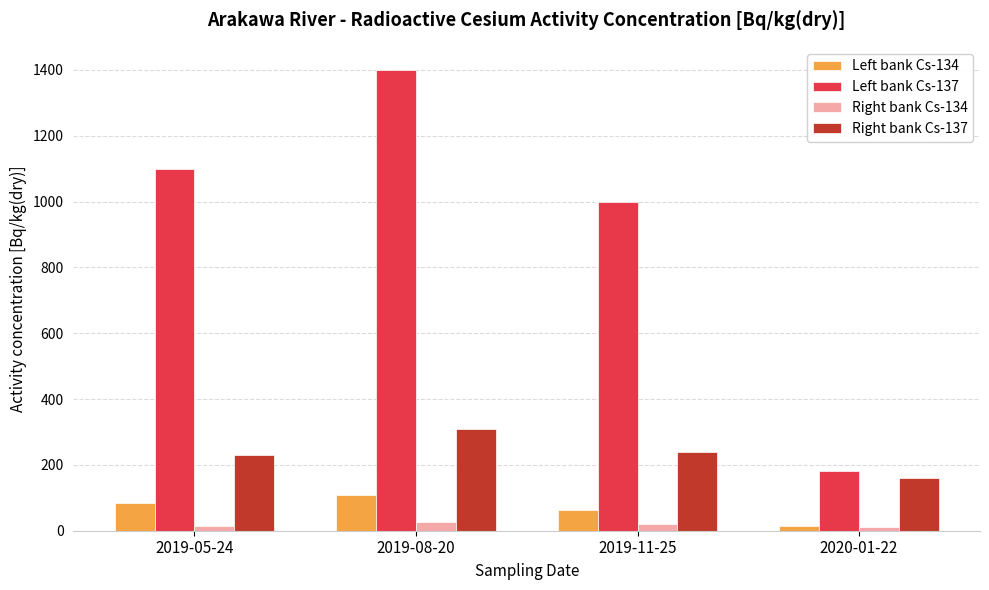

Rank the series by their maximum value, from lowest to highest.

Right bank Cs-134, Left bank Cs-134, Right bank Cs-137, Left bank Cs-137